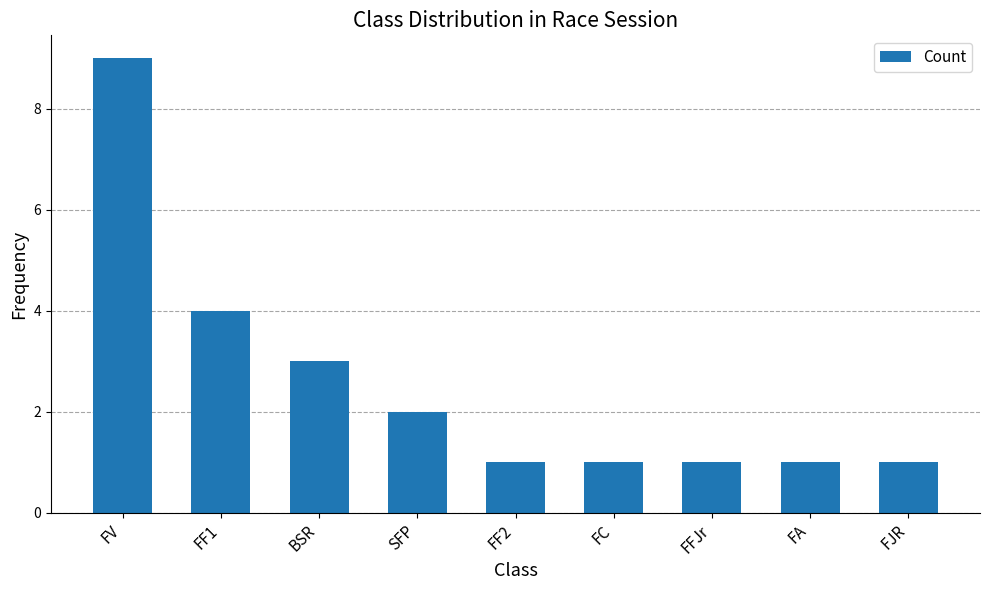

How many data points does each series have?

9